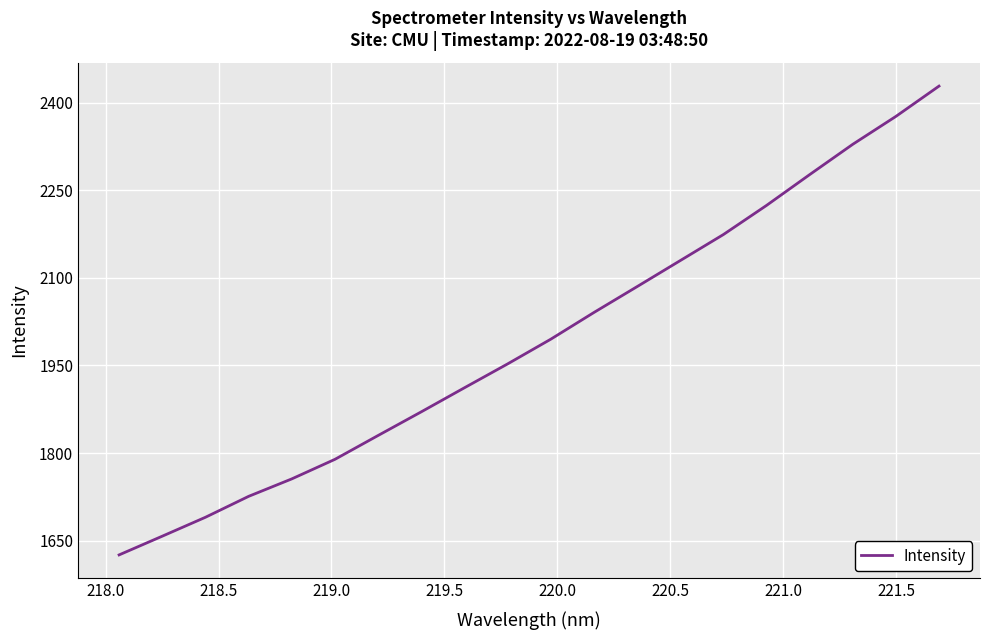

What is the greatest value displayed?

2428.4